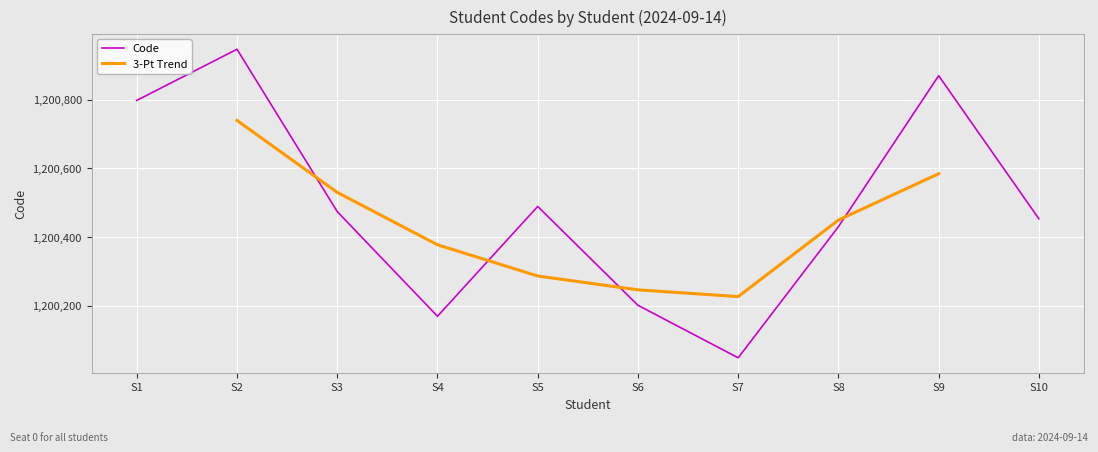

At which label does Code reach its minimum?

S7